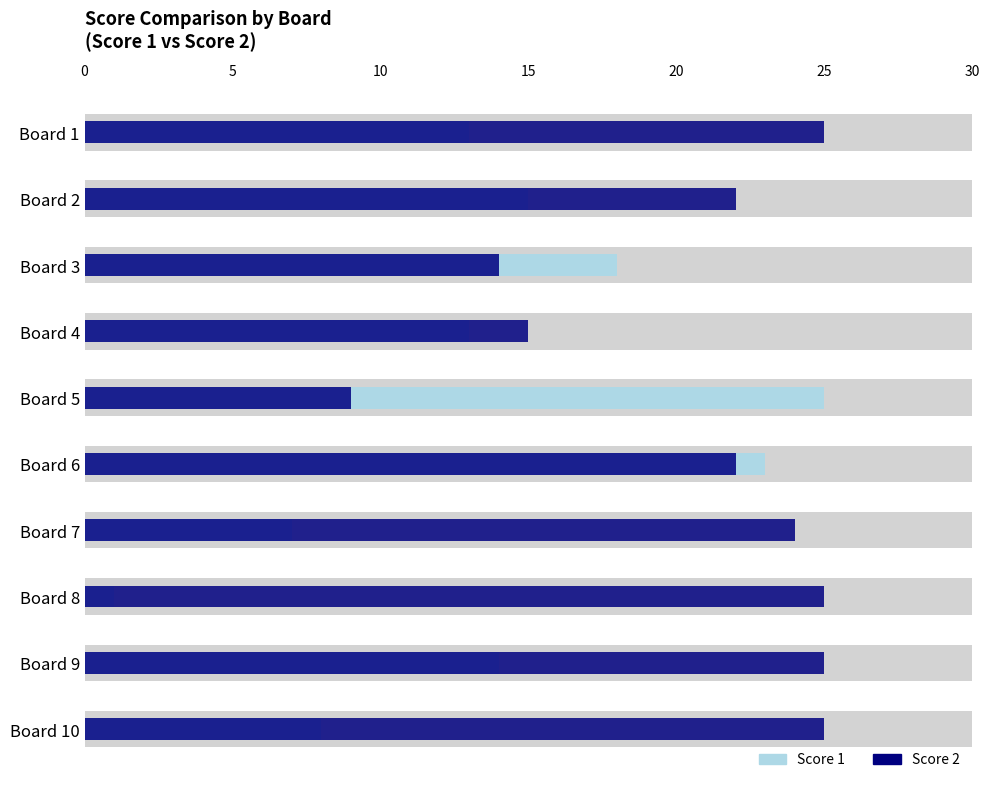

How many groups of bars are there?

10